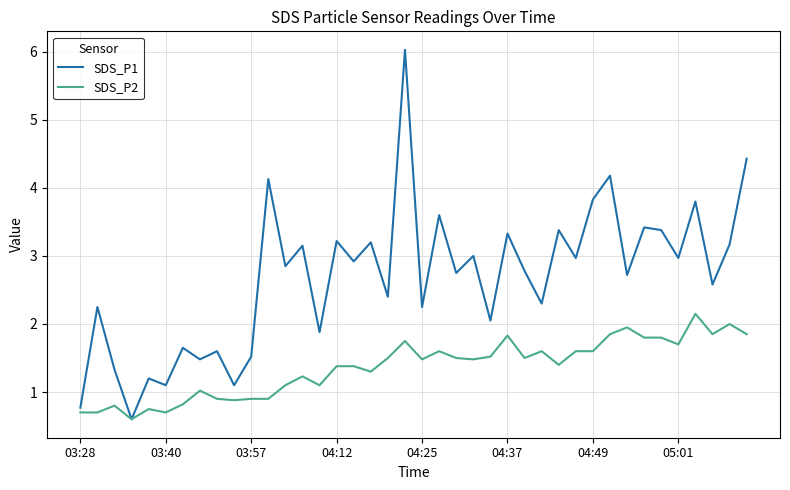

What is the average value of the SDS_P1 series?

2.7